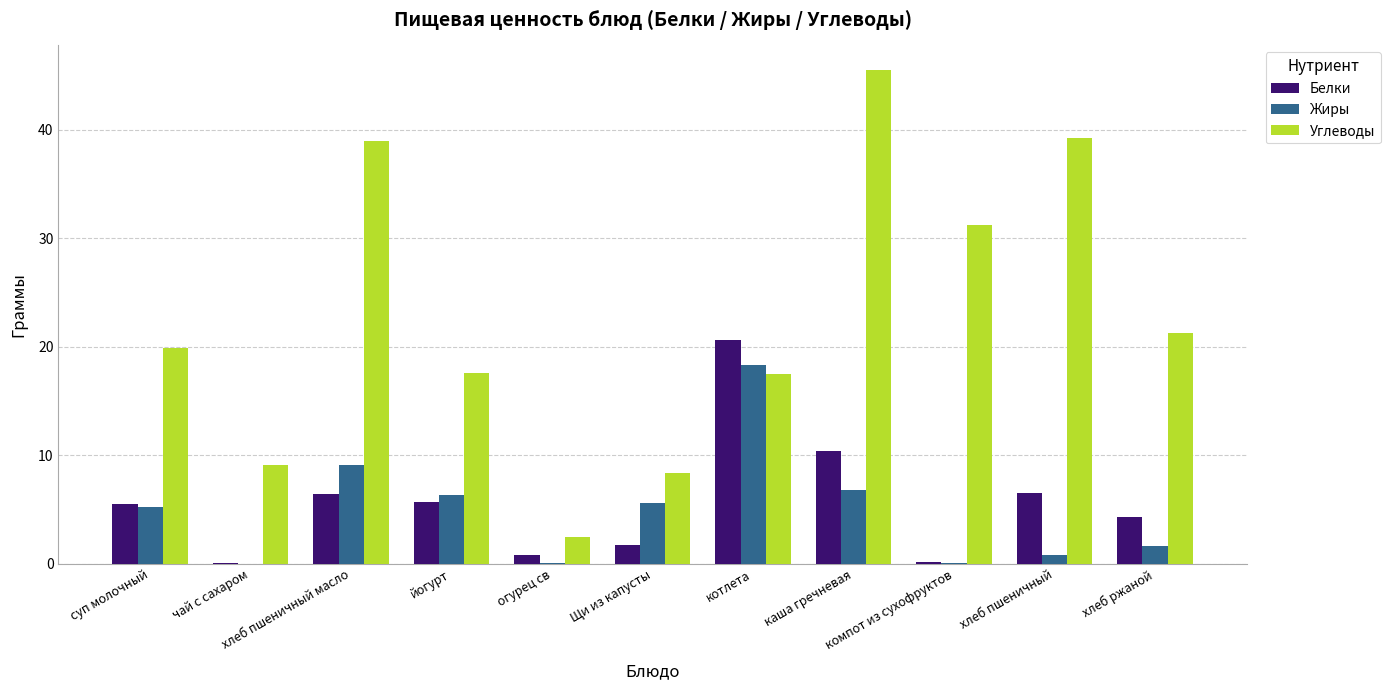

What is the spread (max minus min) of values at суп молочный?

14.7